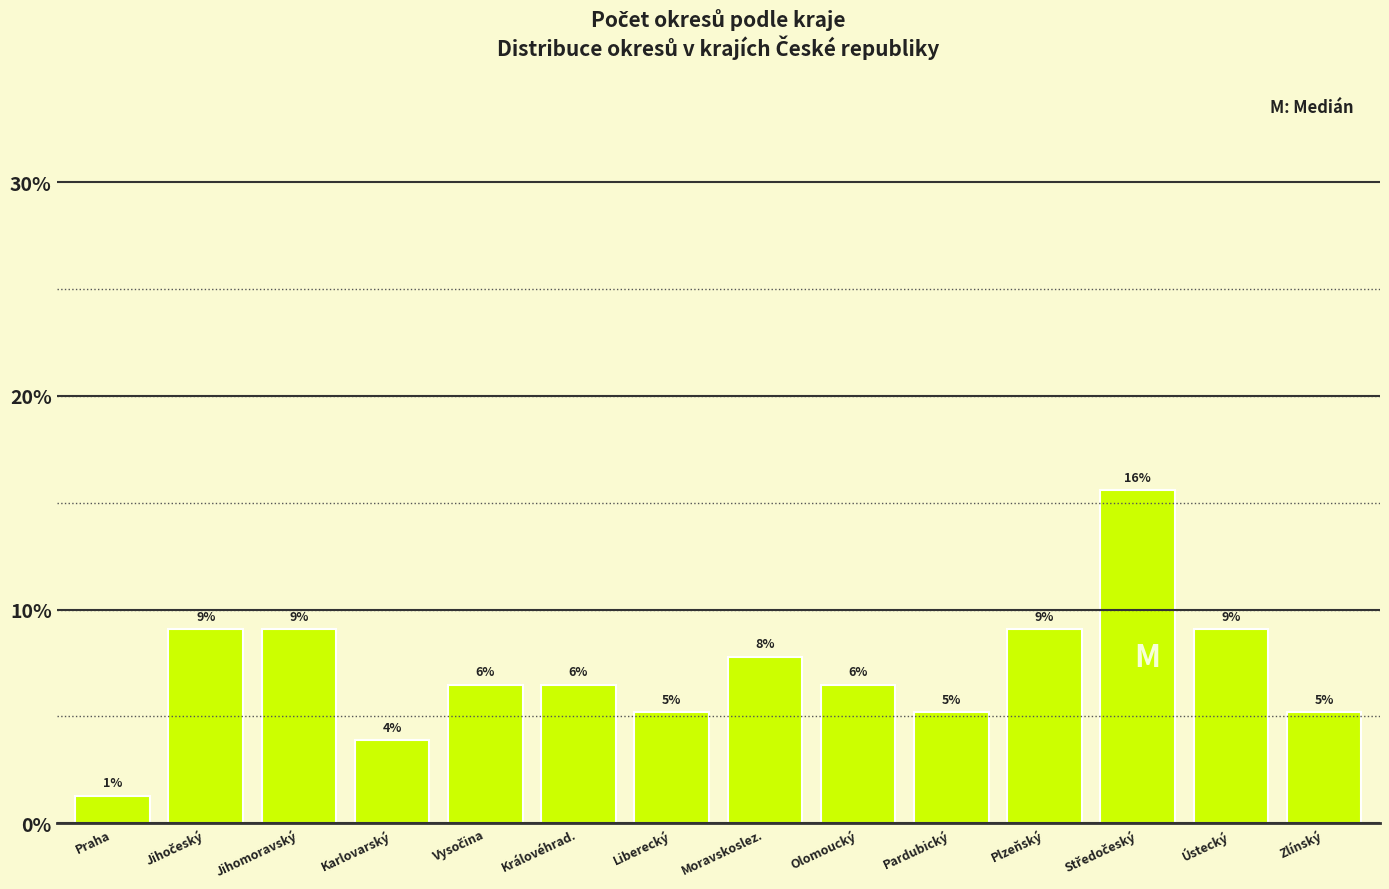

Are the bars horizontal?

No